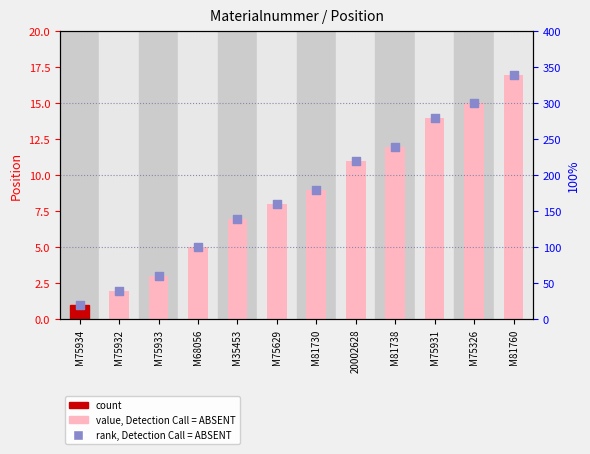

Which series contains the lowest Y value?

value, Detection Call = ABSENT